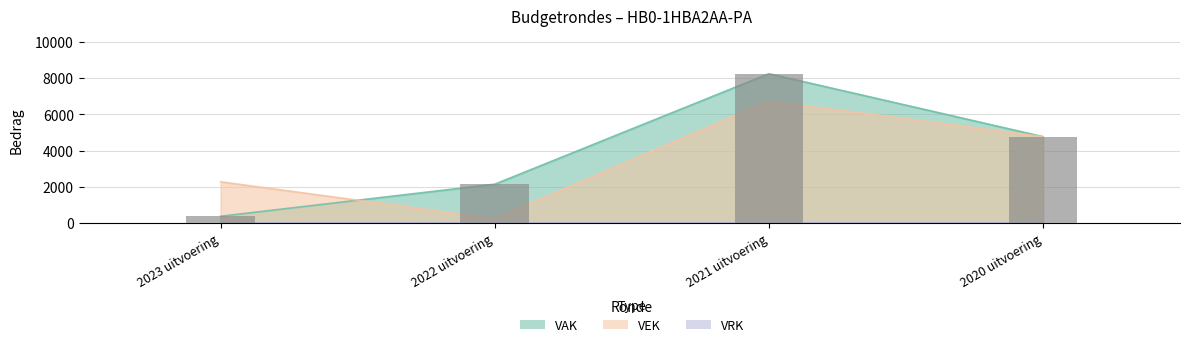

The VAK series shows 6761 at 2020 uitvoering. True or false?

False